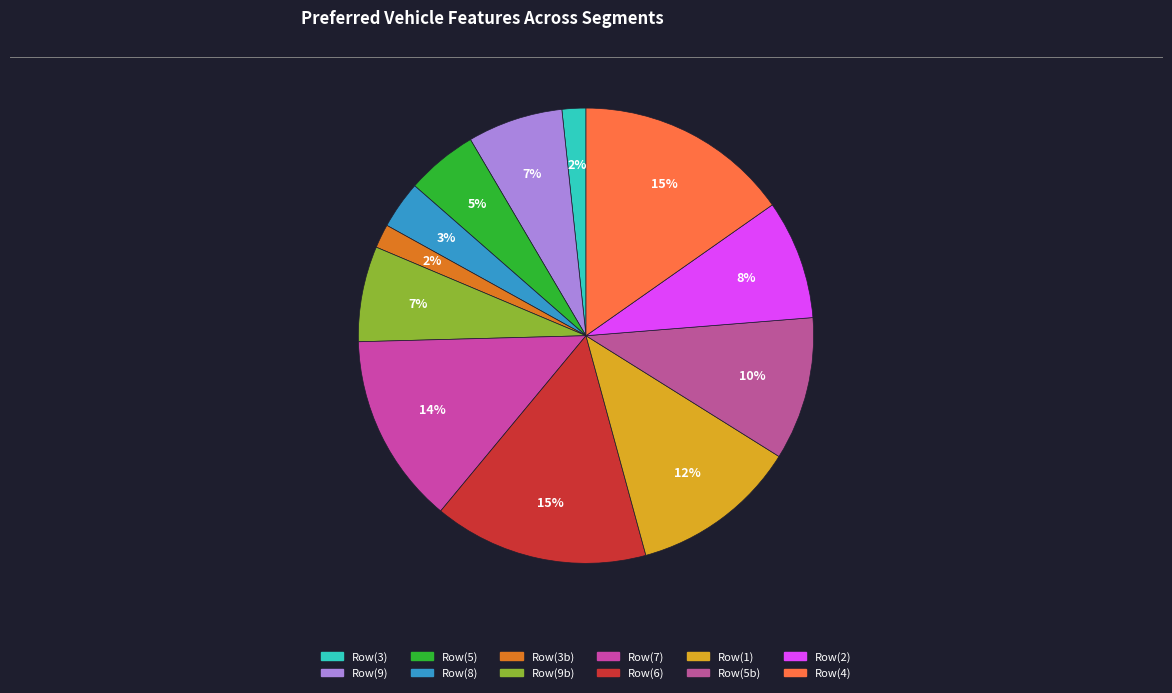

Is there a majority slice in this chart?

No